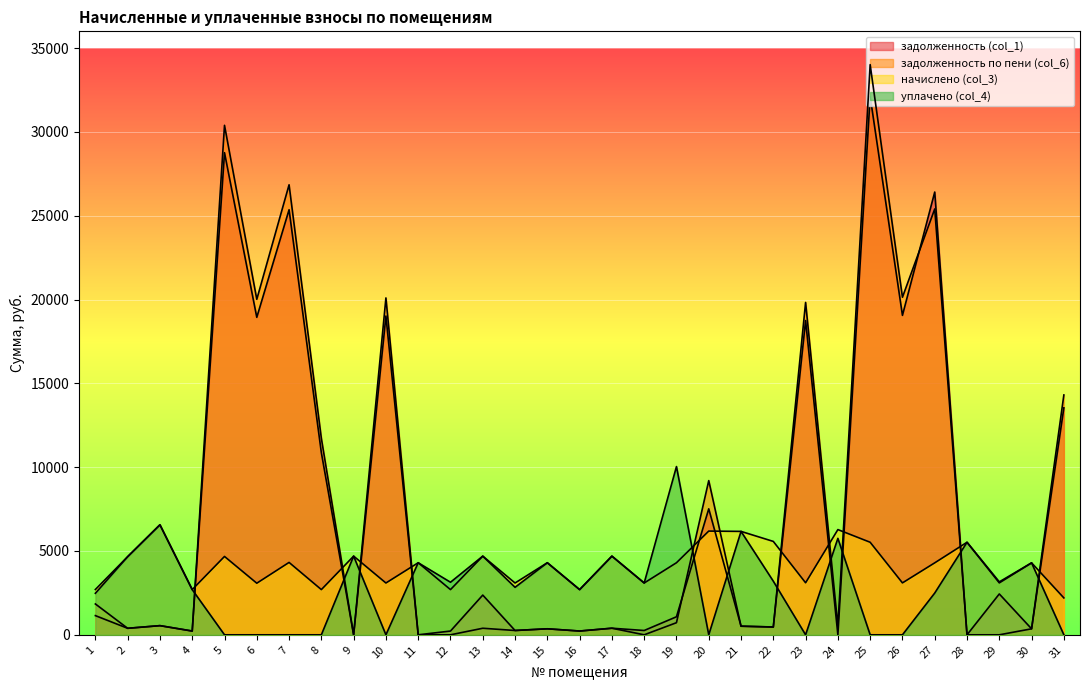

What is the difference between the second highest and minimum values in the задолженность (col_1) series?

28760.9